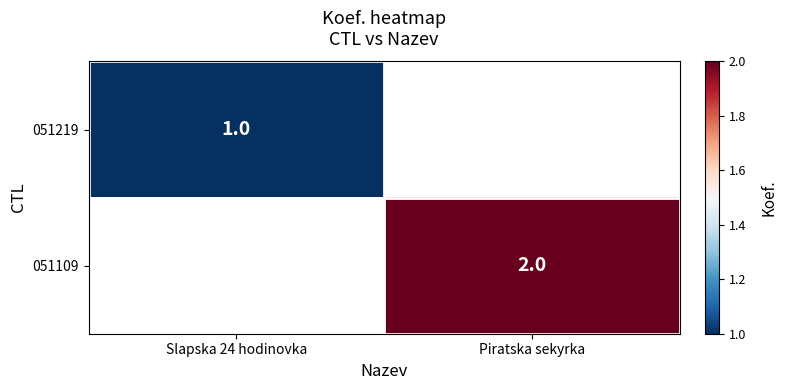

What is the maximum value shown in the chart?

2.0